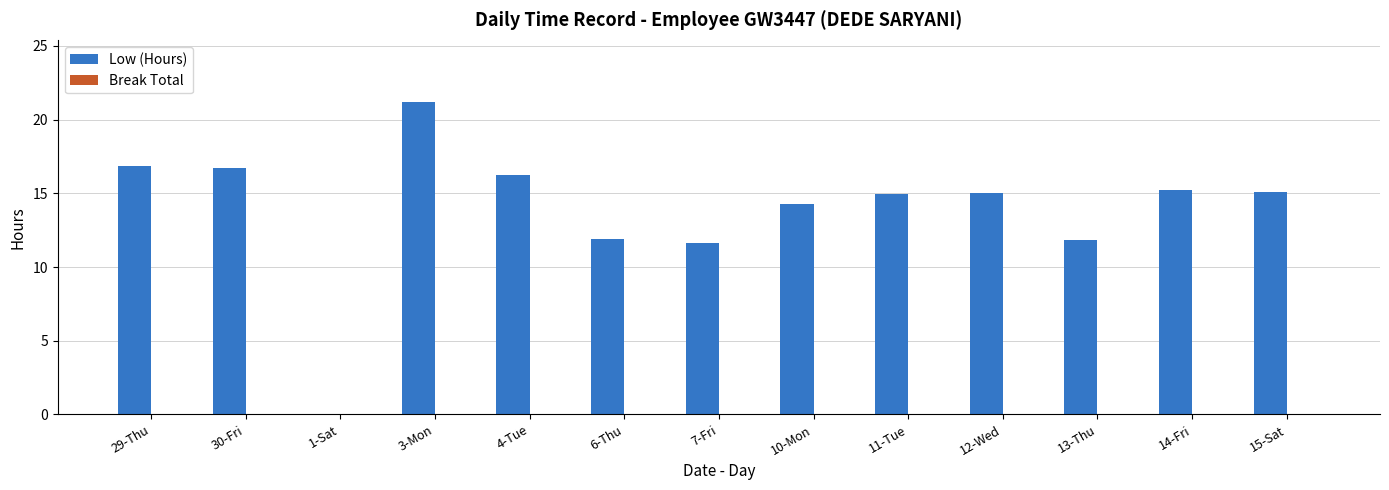

At which category does the chart reach its peak across all series?

3-Mon